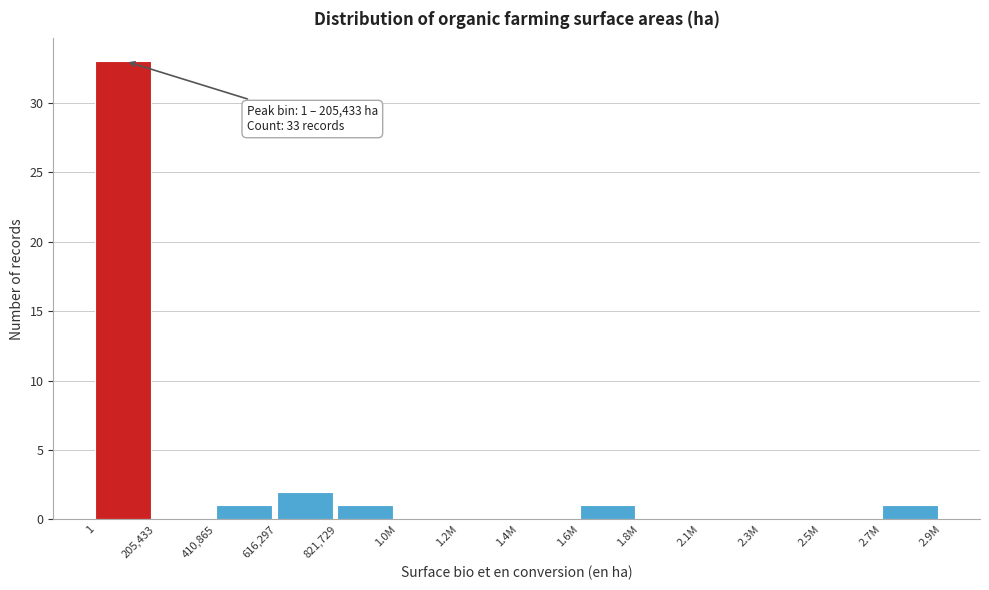

Reading left to right, list all the values displayed in this chart.

1=33	205,433=0	410,865=1	616,297=2	821,729=1	1.0M=0	1.2M=0	1.4M=0	1.6M=1	1.8M=0	2.1M=0	2.3M=0	2.5M=0	2.7M=1